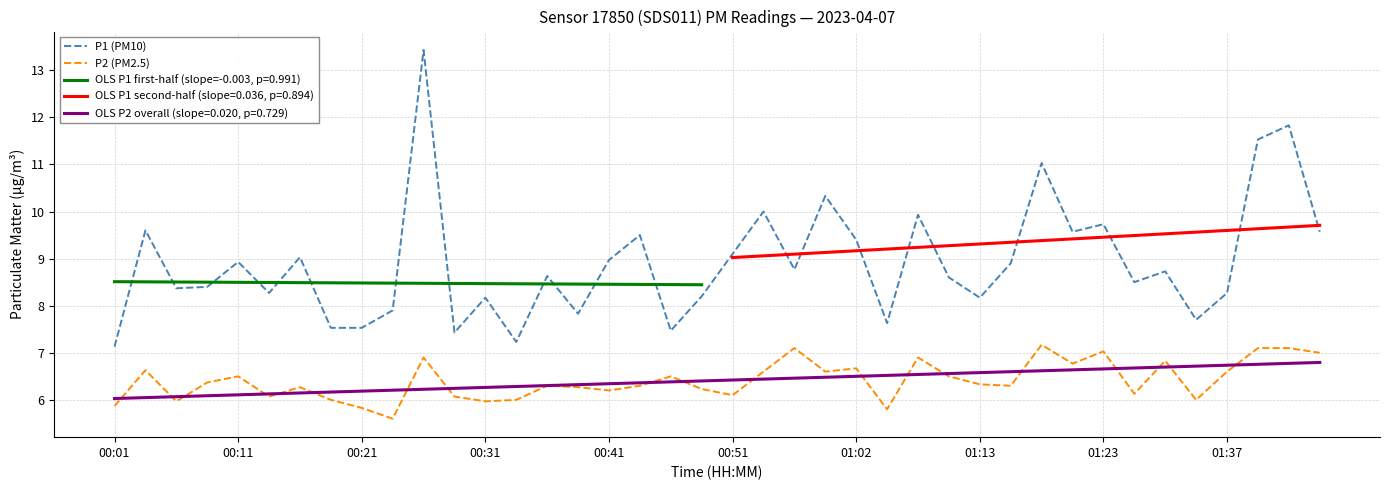

What is the highest value of the OLS P2 overall (slope=0.020, p=0.729) series?

6.8